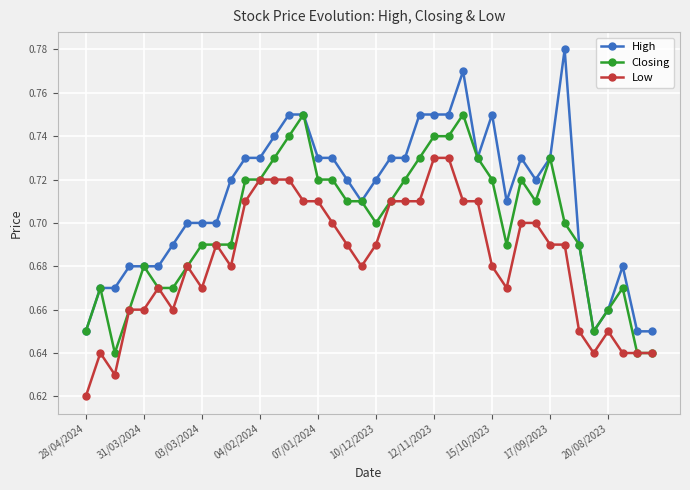

How many Low values are between 0 and 1?

40